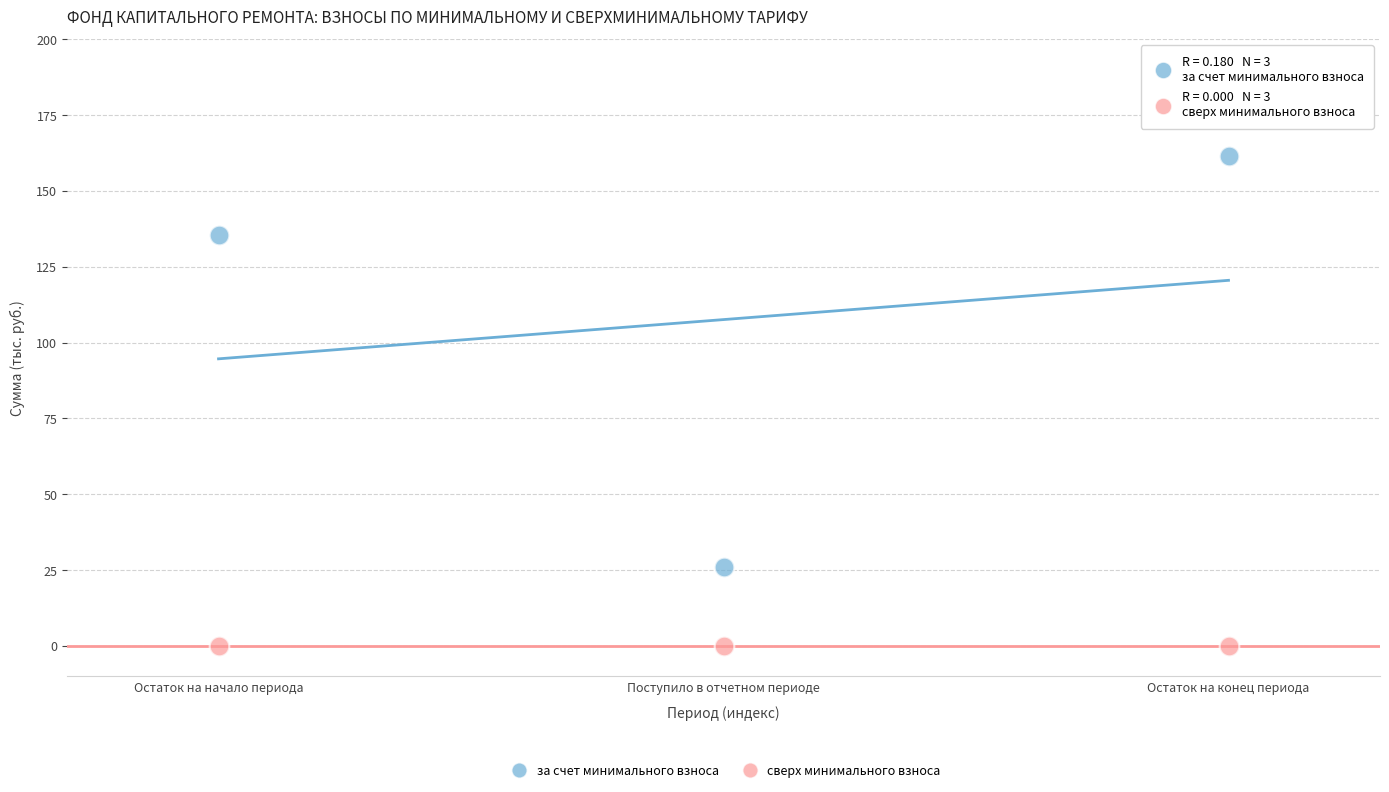

Across all data points, what is the average Y value?

53.8